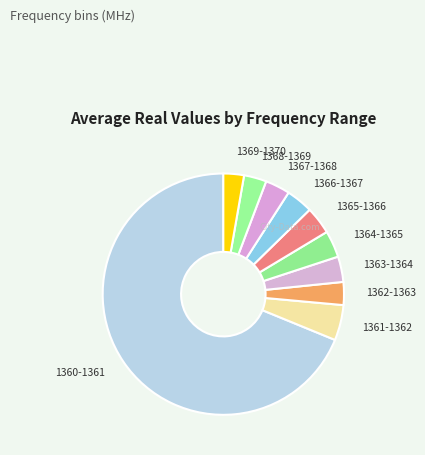

Is there a majority slice in this chart?

Yes